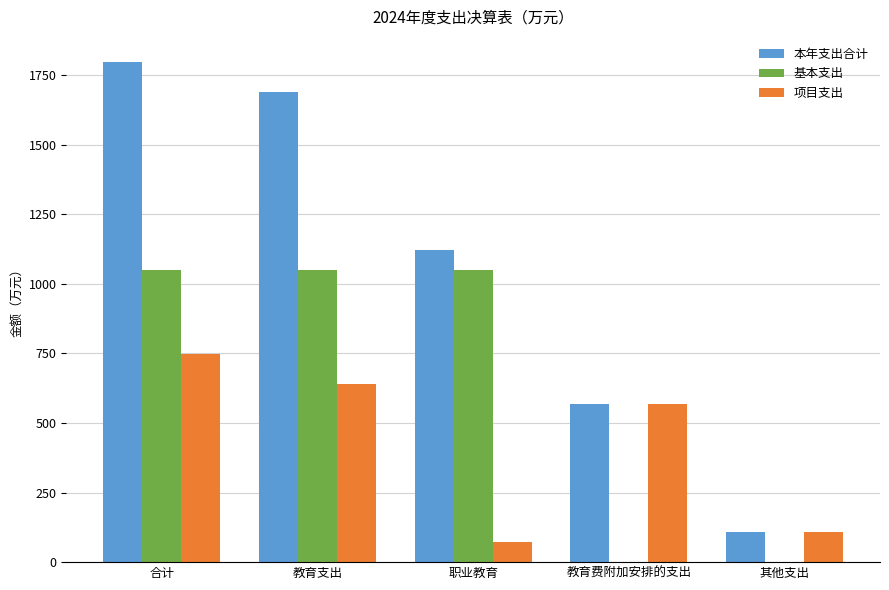

What is the sum of all 项目支出 values?

2140.4